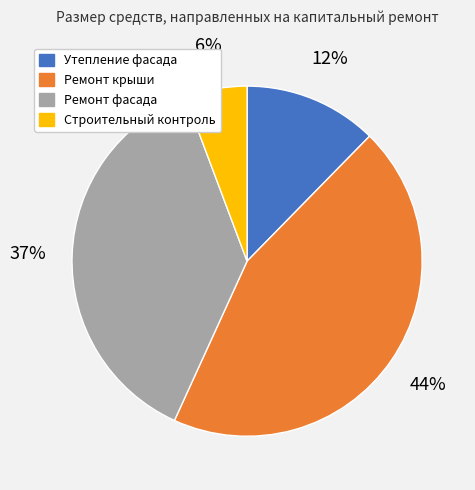

Rank the categories by value from lowest to highest.

Строительный контроль, Утепление фасада, Ремонт фасада, Ремонт крыши